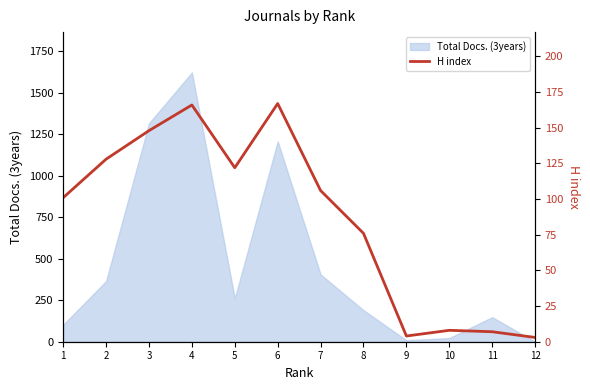

Reading left to right, list all the values displayed in this chart.

101	128	148	166	122	167	106	76	4	8	7	3